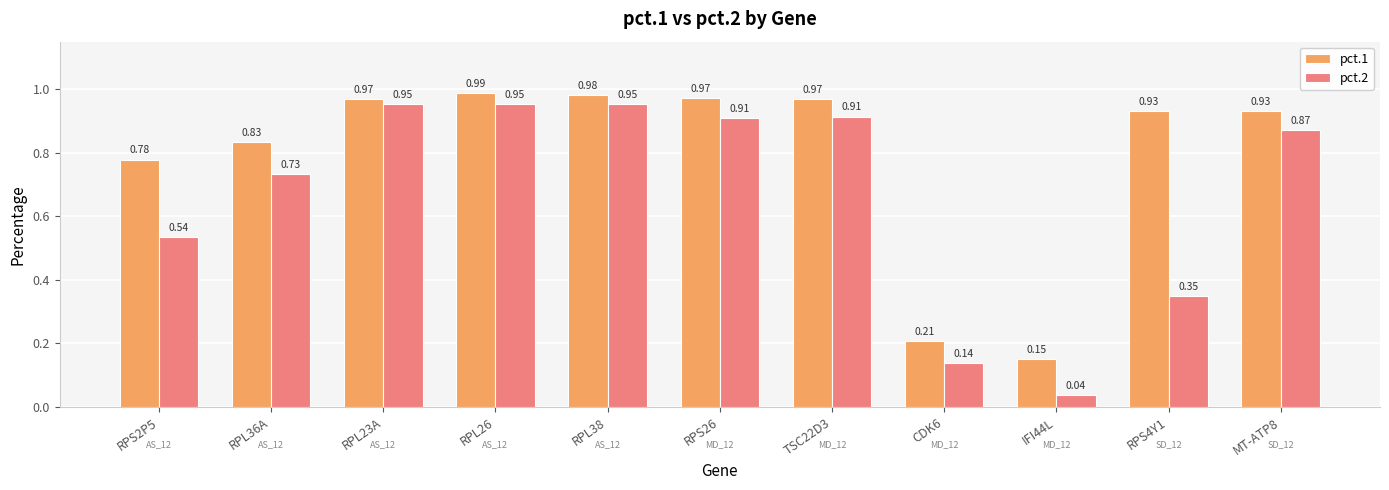

At which label does pct.1 reach its minimum?

IFI44L